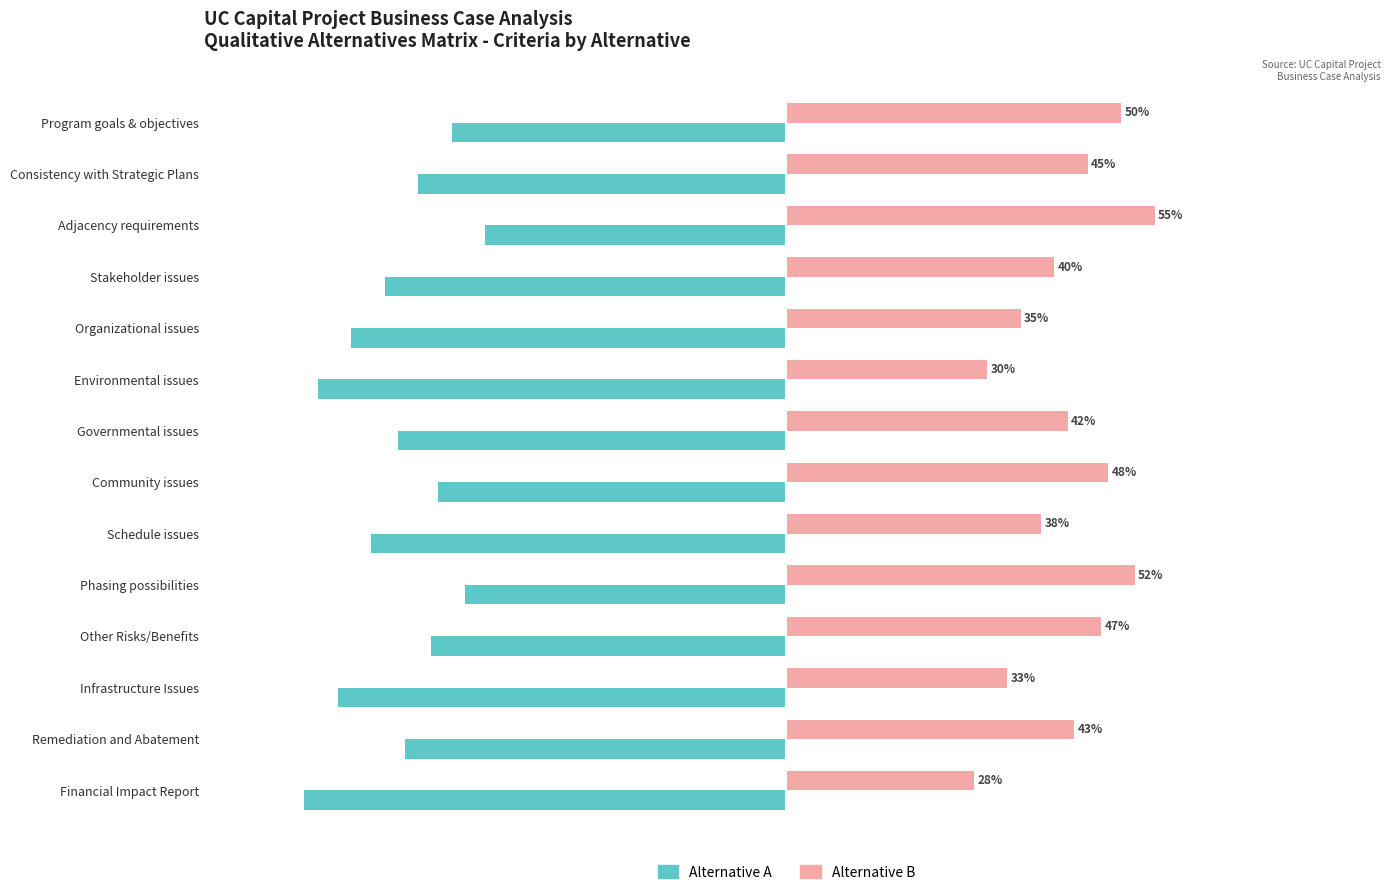

Which series has the largest total across all categories?

Alternative B